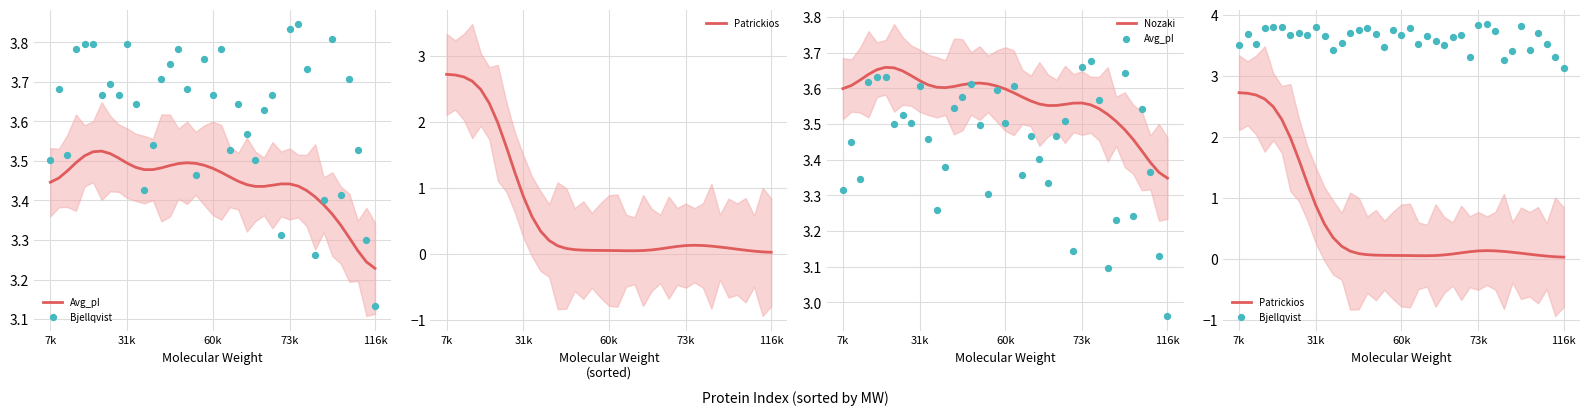

The Nozaki series shows 5.7 at 73k. True or false?

False